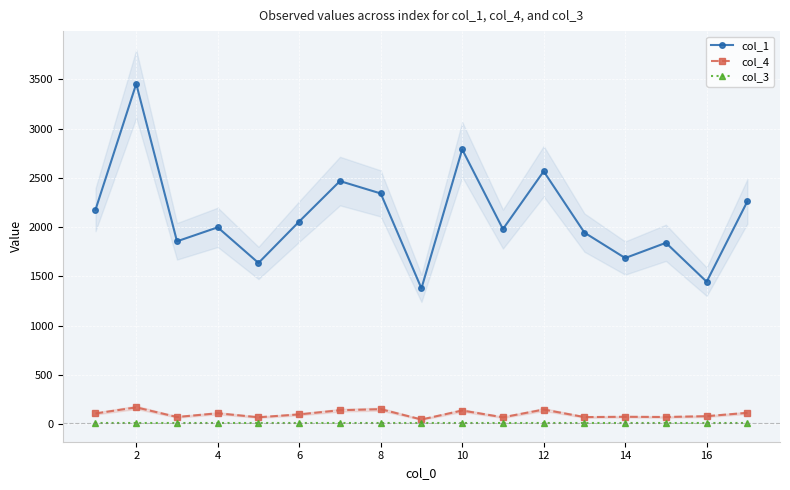

Rank the series by their maximum value, from lowest to highest.

col_3, col_4, col_1